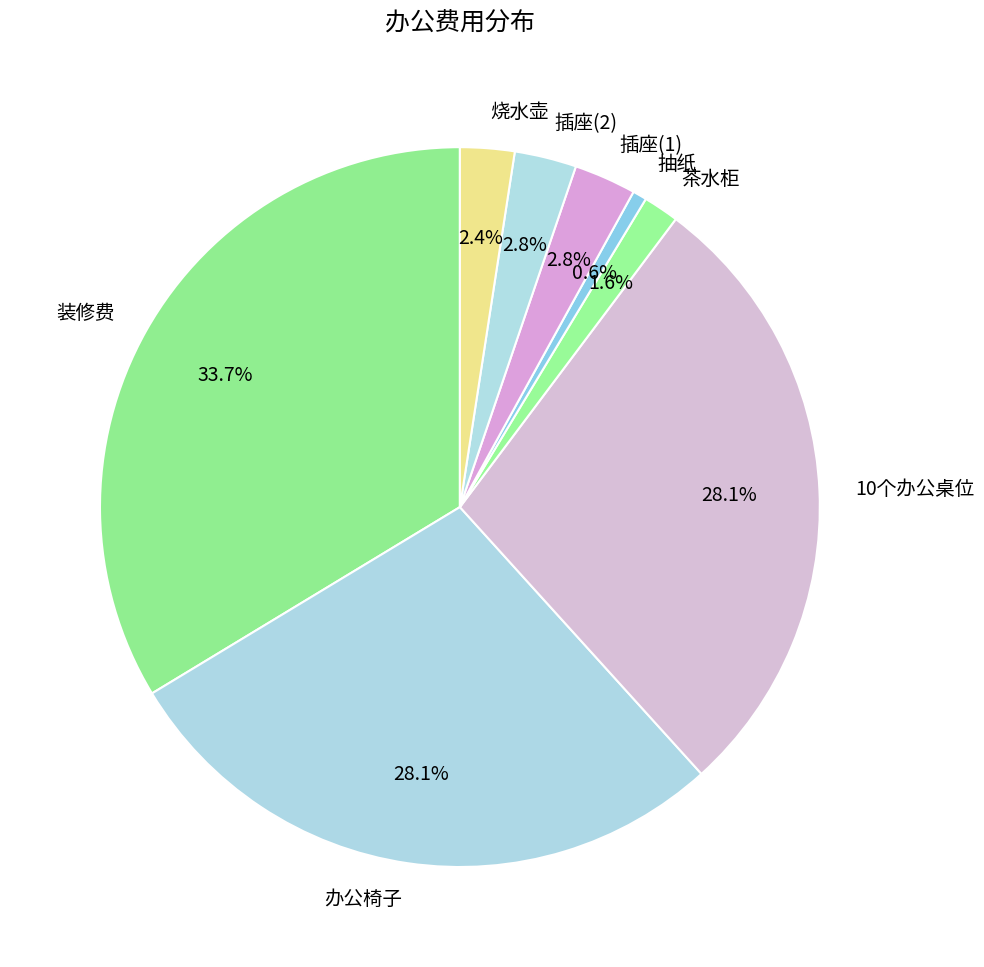

How much of the chart is everything except 插座(2)?

97.2%